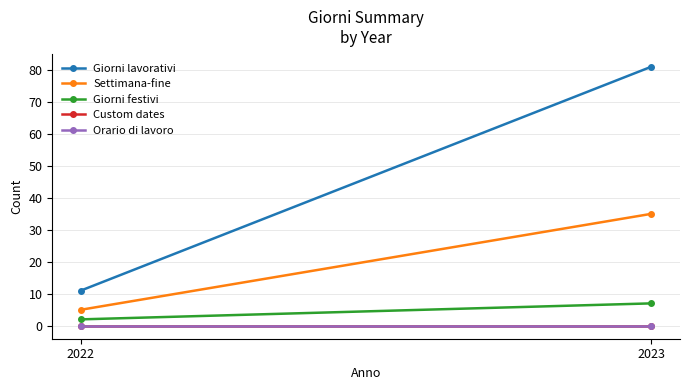

At which label does Giorni lavorativi reach its minimum?

2022